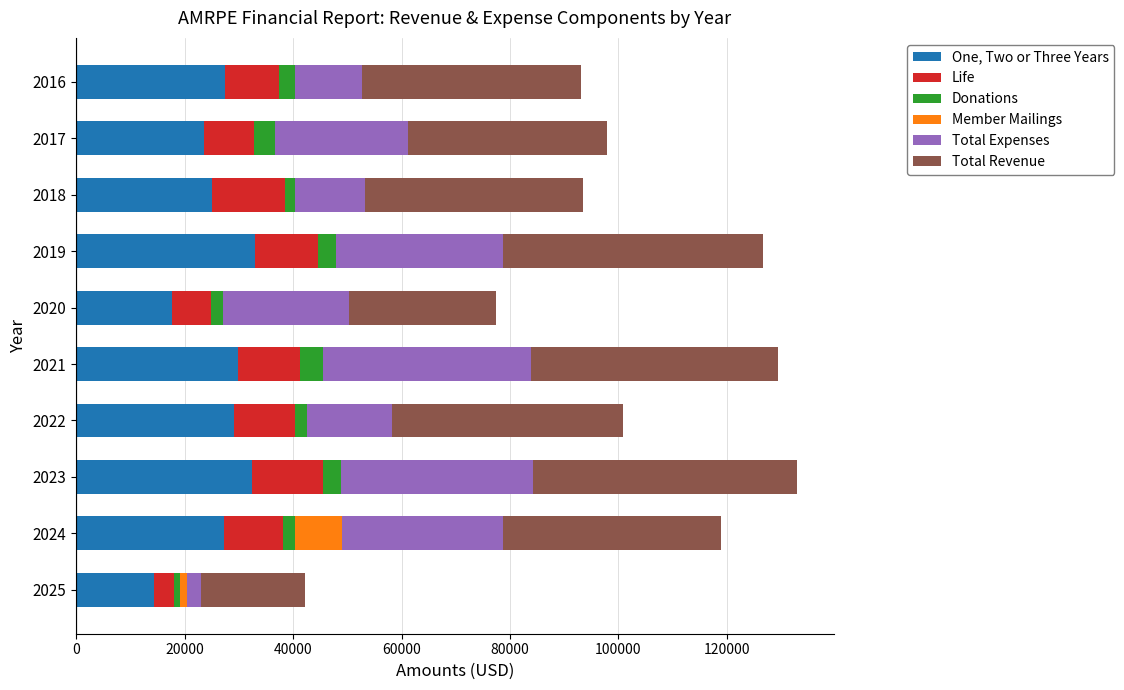

What is the highest value of the One, Two or Three Years series?

32979.0